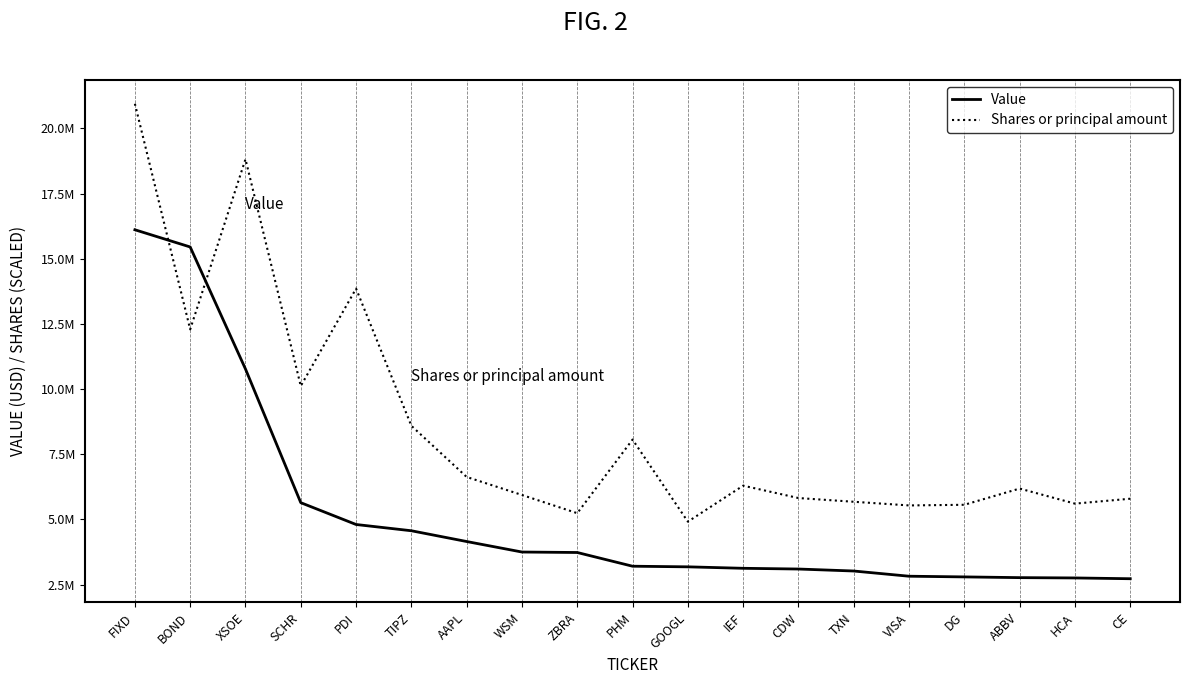

Does the chart have visible grid lines?

No